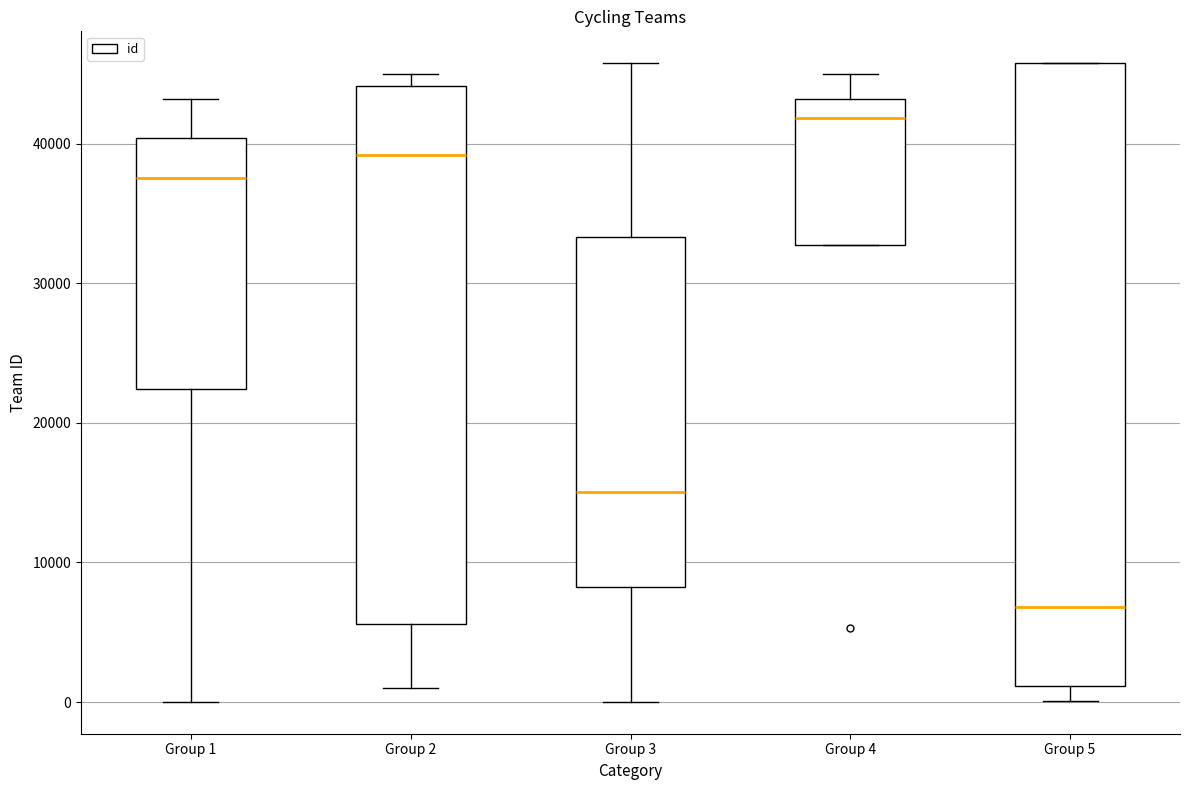

Reading left to right, read every box against the y-axis: the position of its median line, the range the box covers, and the ends of its whiskers. The values are not printed on the chart, so give them approximately, as read against the axis.

Group 1: median 38000, box 22000 to 40000, whiskers 0 to 43000
Group 2: median 39000, box 6000 to 44000, whiskers 1000 to 45000
Group 3: median 15000, box 8000 to 33000, whiskers 0 to 46000
Group 4: median 42000, box 33000 to 43000, whiskers 33000 to 45000
Group 5: median 7000, box 1000 to 46000, whiskers 0 to 46000